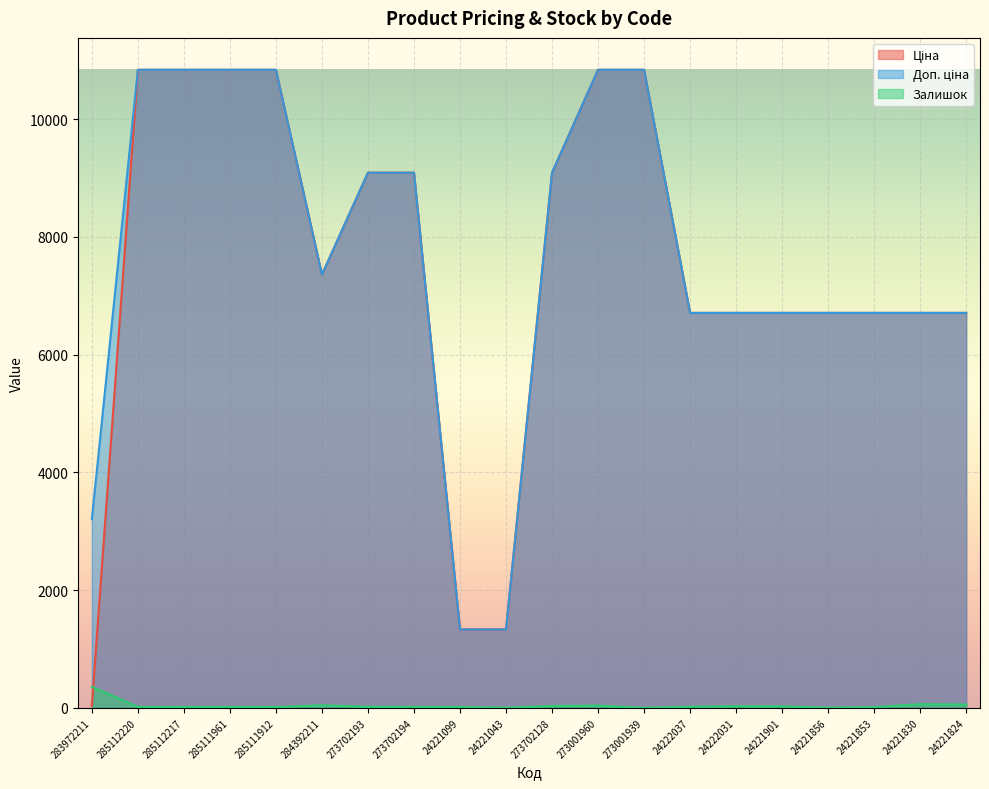

What is the label of the 2nd point from the right?

24221830